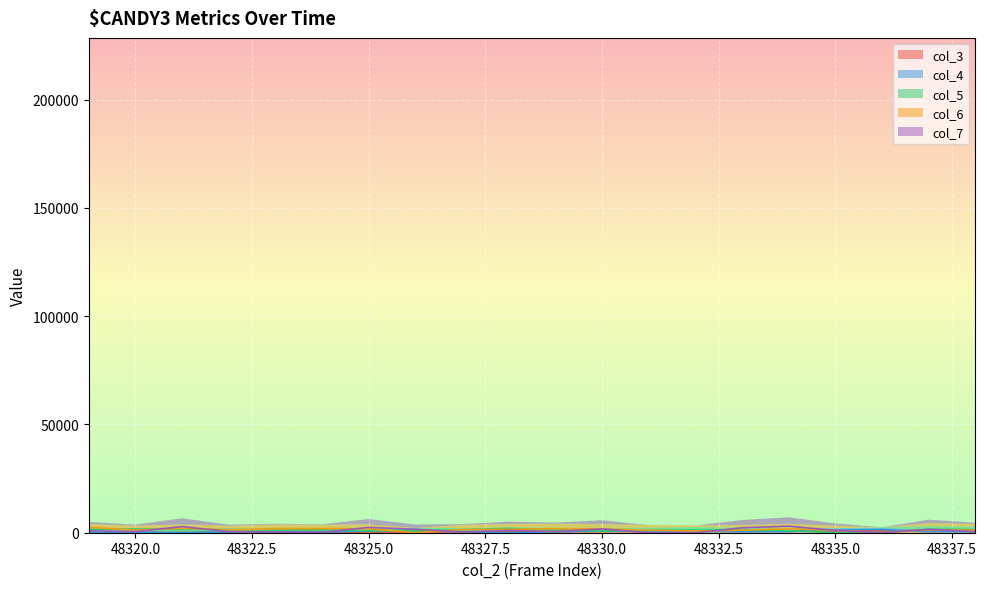

At how many categories does at least one series exceed 2816?

2